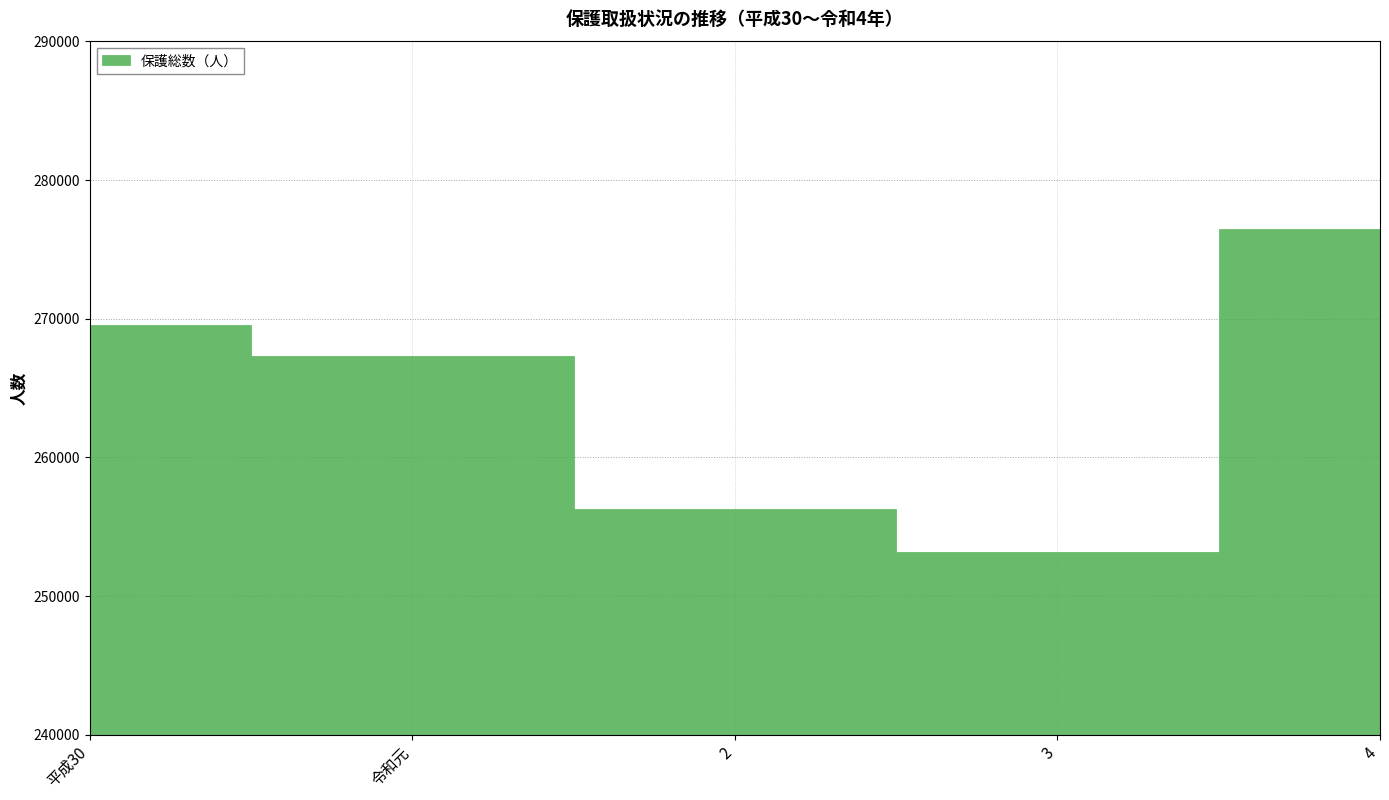

Where does the data first go above 267300?

平成30